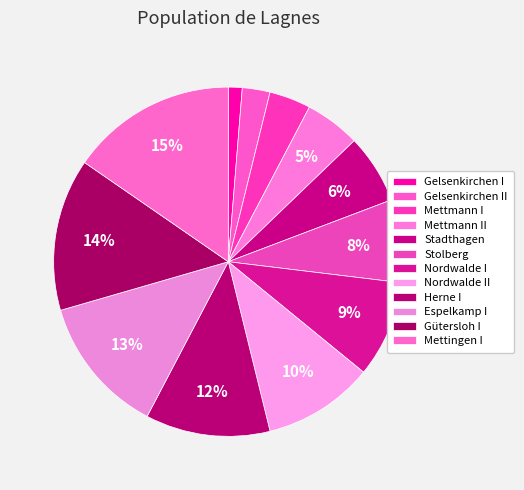

Which category has the smallest portion of the pie?

Gelsenkirchen I